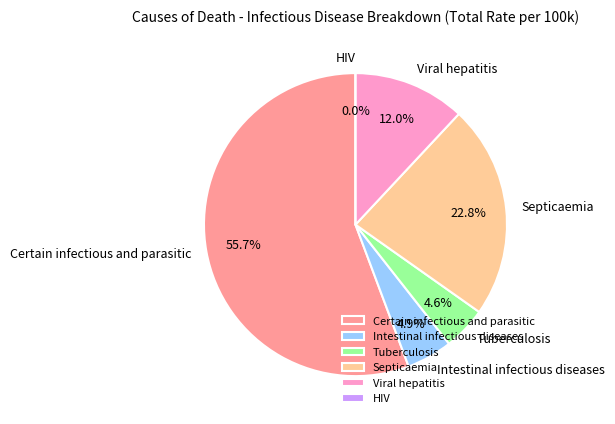

What is the smallest slice in the pie chart?

HIV